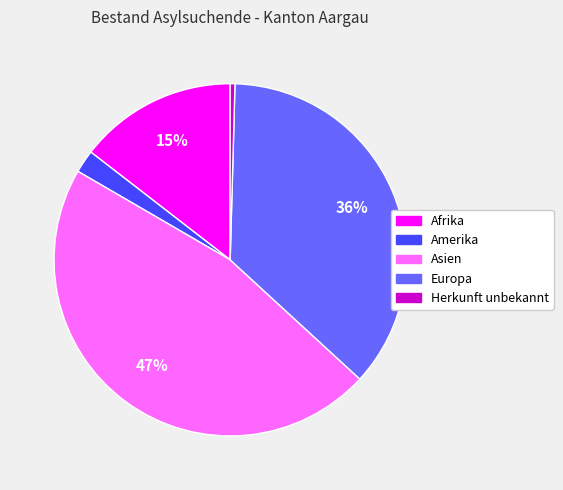

To the nearest percent, what portion does Europa represent?

36%